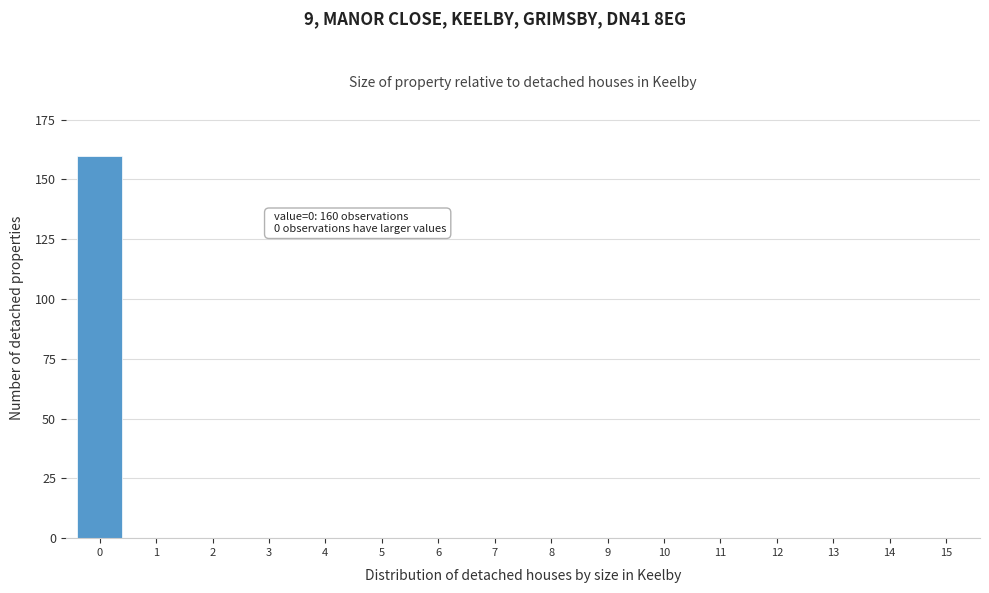

Reading left to right, transcribe all the data shown in this chart.

0=160	1=0	2=0	3=0	4=0	5=0	6=0	7=0	8=0	9=0	10=0	11=0	12=0	13=0	14=0	15=0